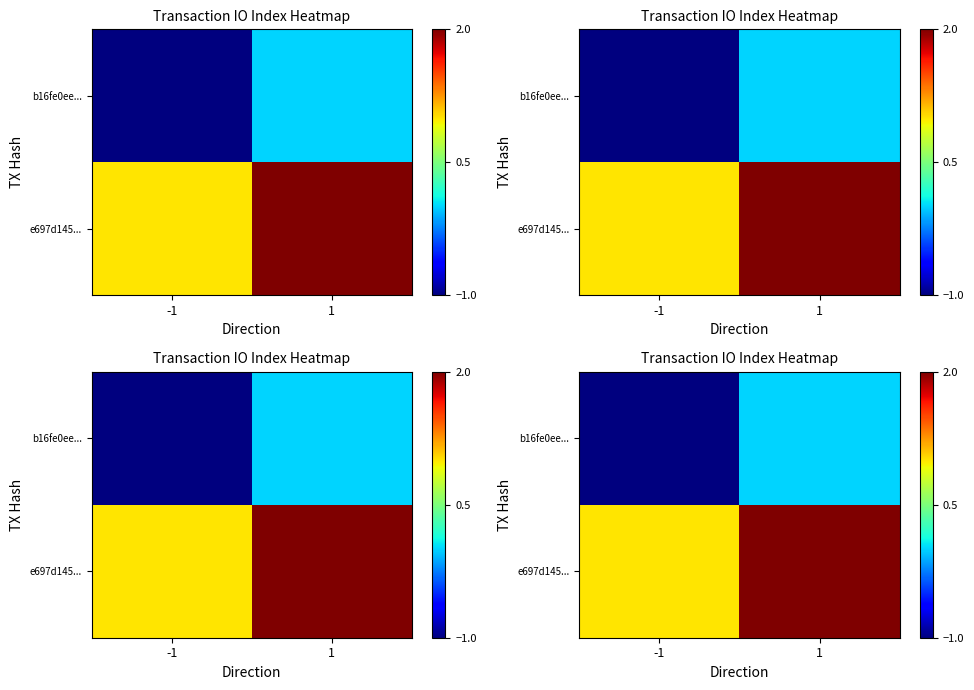

What is the maximum value shown in the chart?

2